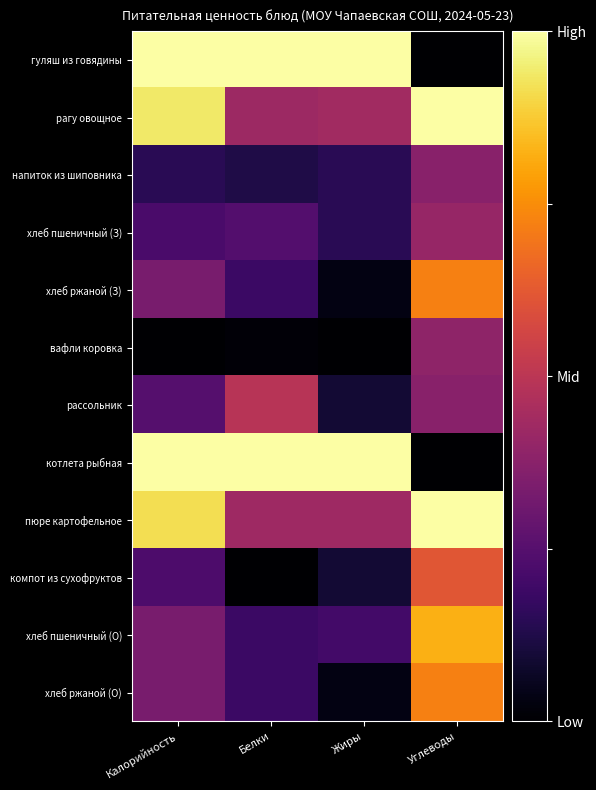

At how many categories does at least one series exceed 0?

4